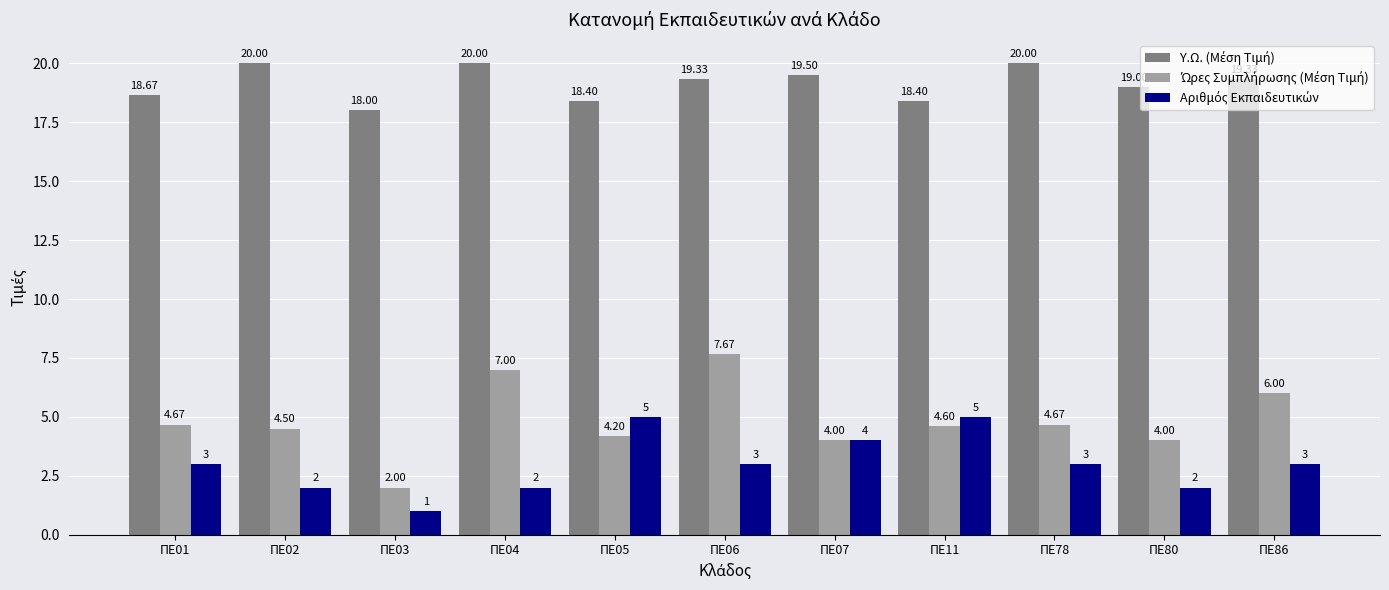

What is the total value across all series at ΠΕ02?

26.5